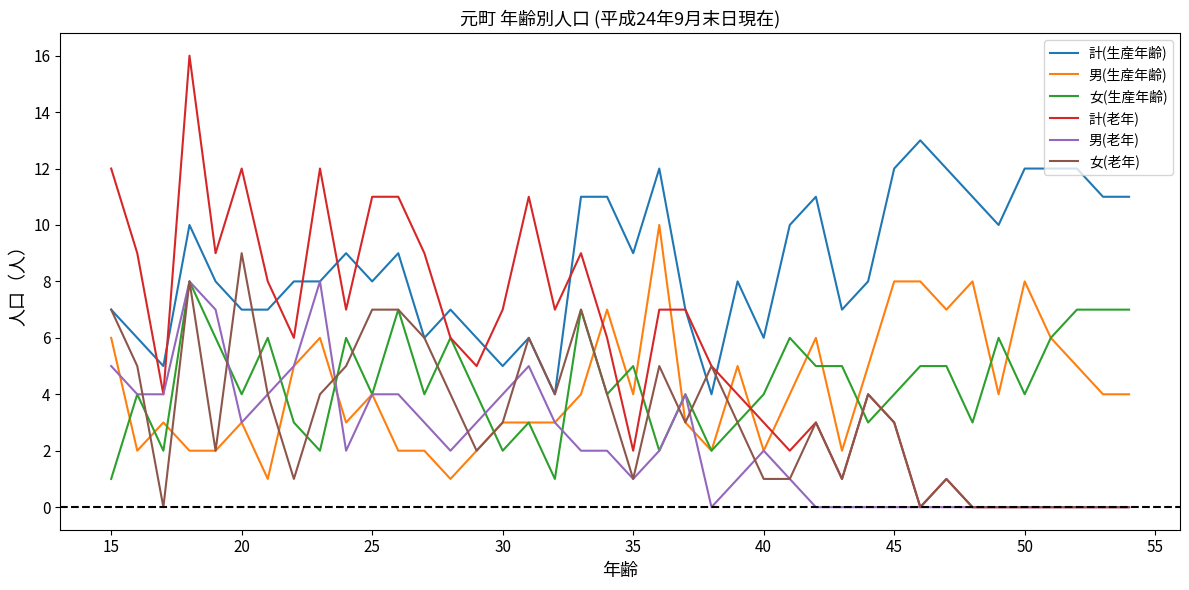

Which series has the widest spread of values?

計(老年)